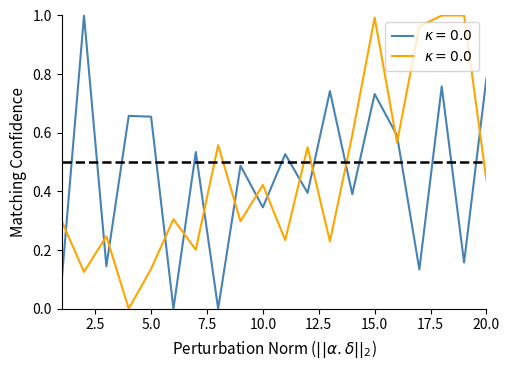

Read the Amplitude value at 19.

1.0